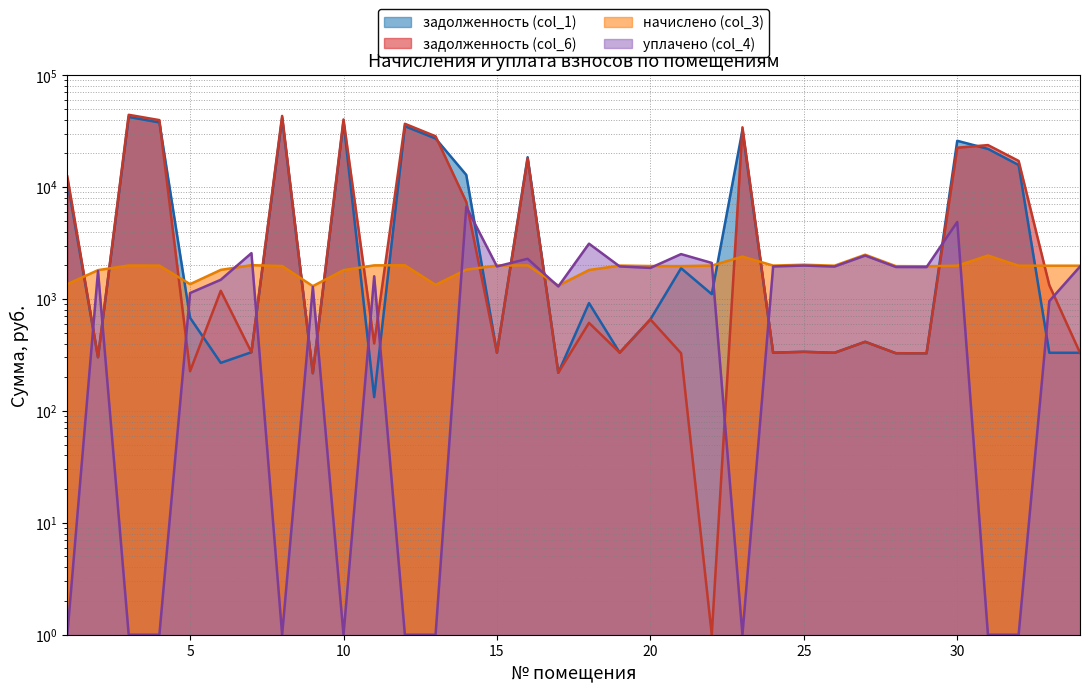

What is the minimum value for уплачено (col_4)?

1.0